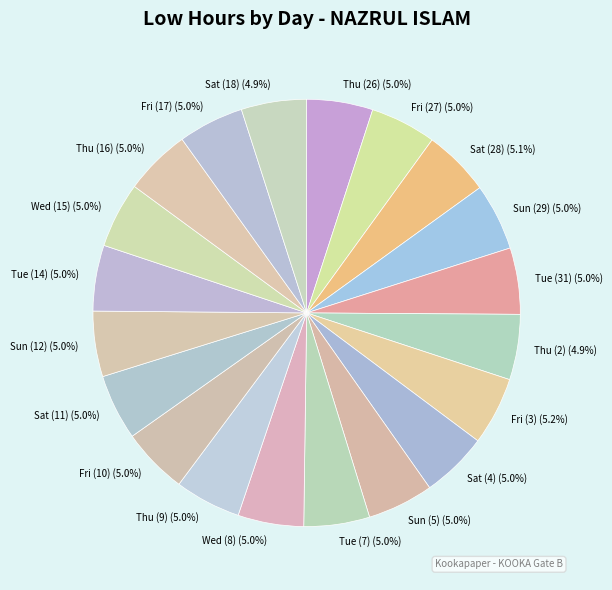

How many slices are in this pie chart?

20